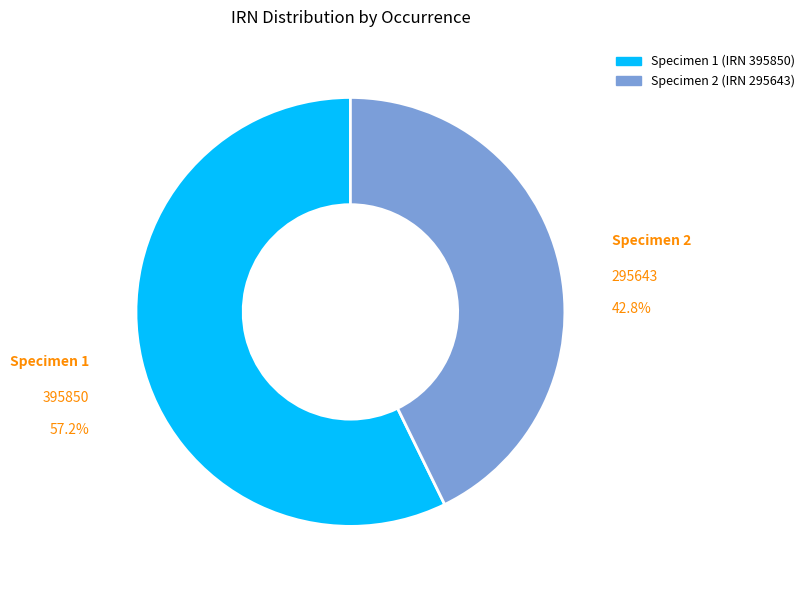

Is there a majority slice in this chart?

Yes